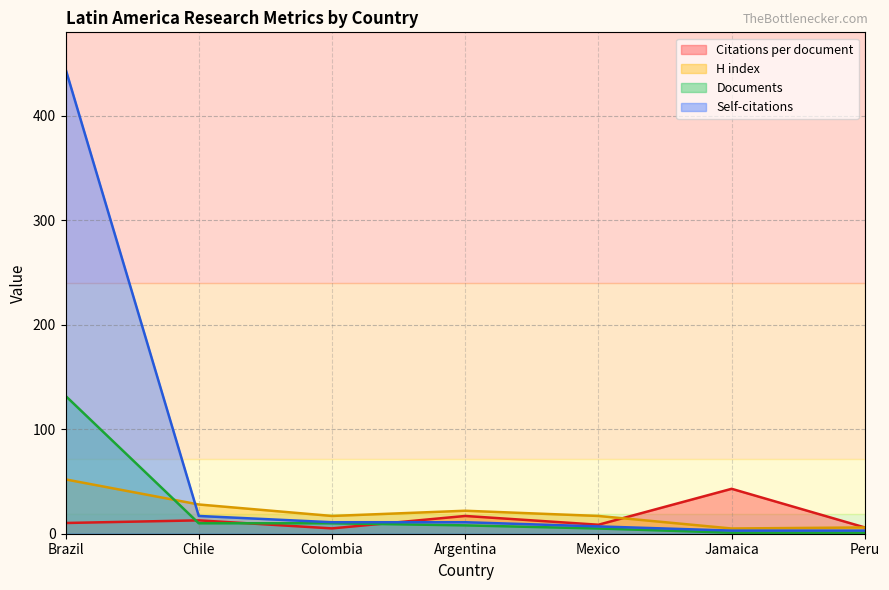

At Peru, list the series in order from smallest to largest.

Documents, Self-citations, Citations per document, H index